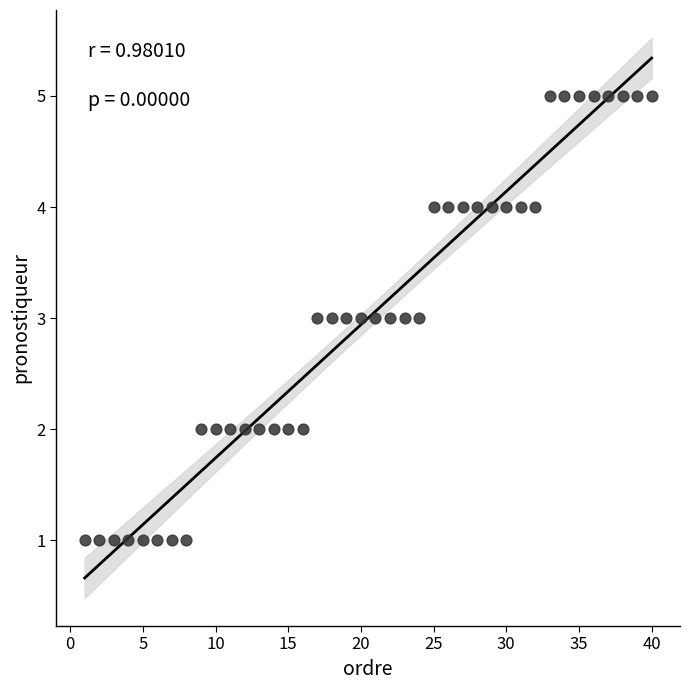

What is the range of X values (max minus min)?

39